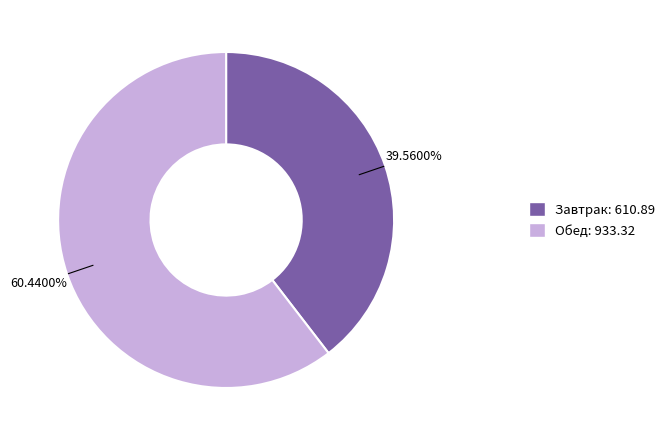

Which slice is the largest?

Обед